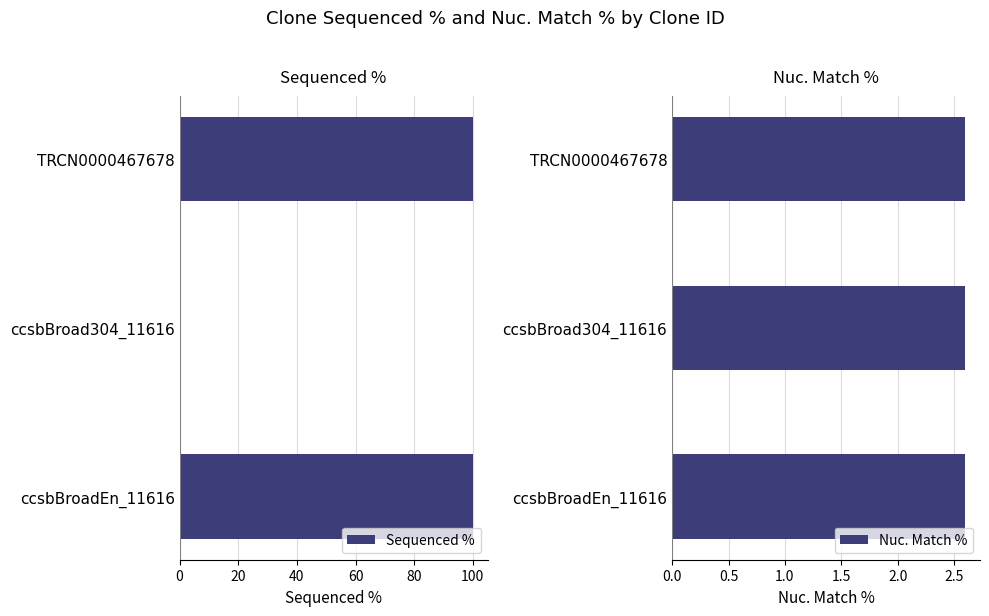

What is the maximum value for Sequenced %?

100